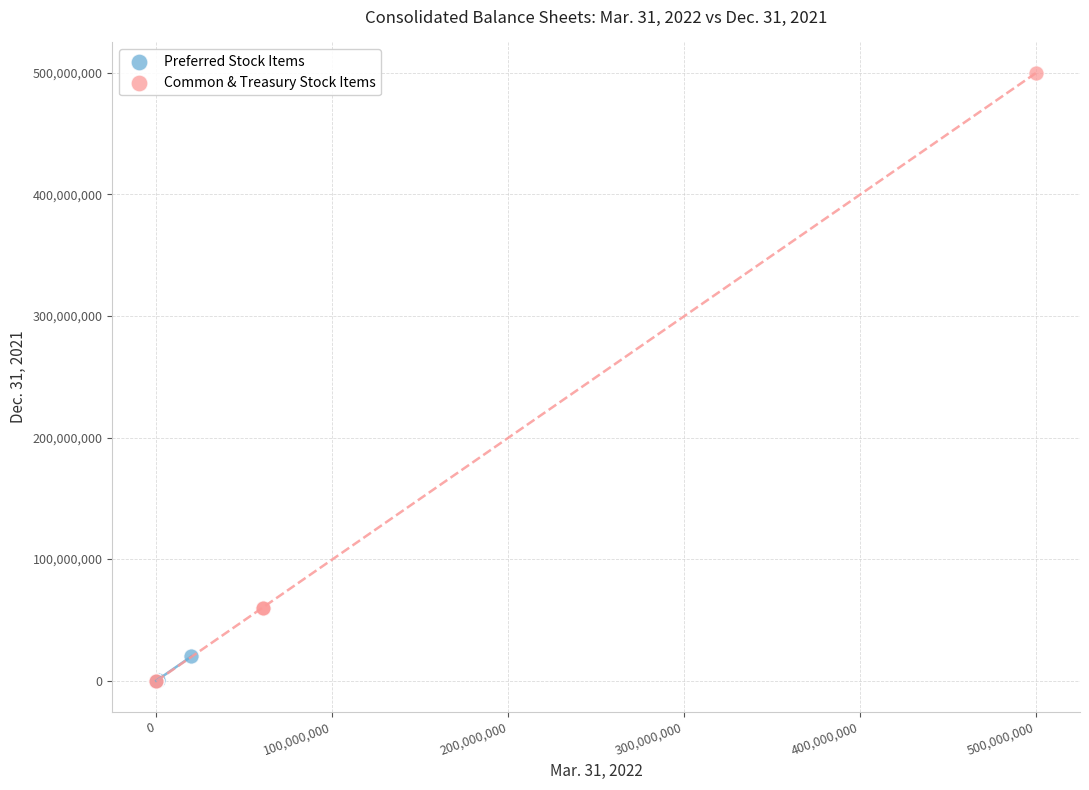

Which series has the largest Y range (max minus min)?

Common & Treasury Stock Items